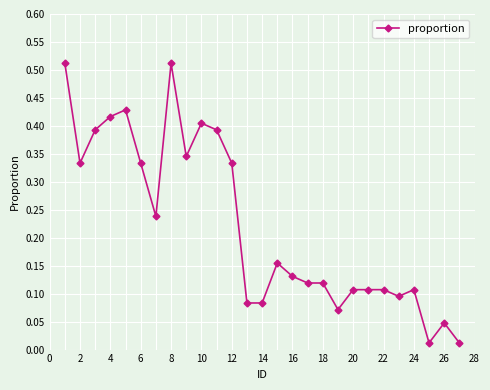

True or false: the data has more than 0 interior local peaks.

True